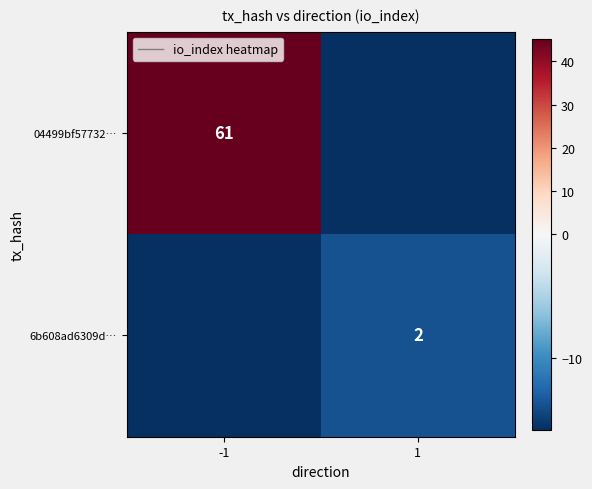

Count the number of data series in this chart.

2